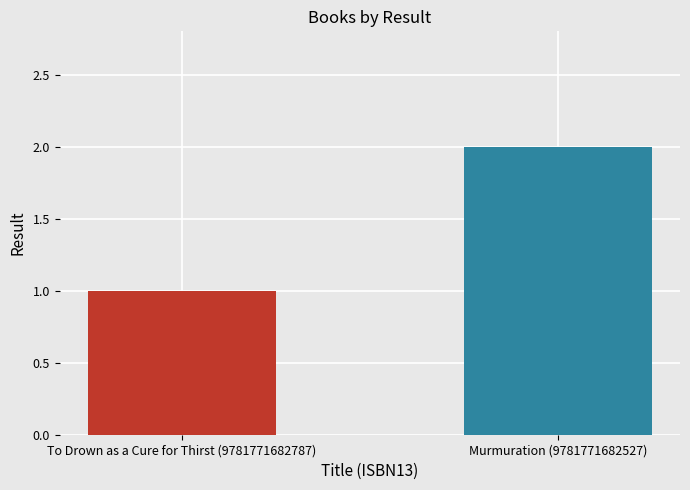

What position from the left is Murmuration (9781771682527)?

2